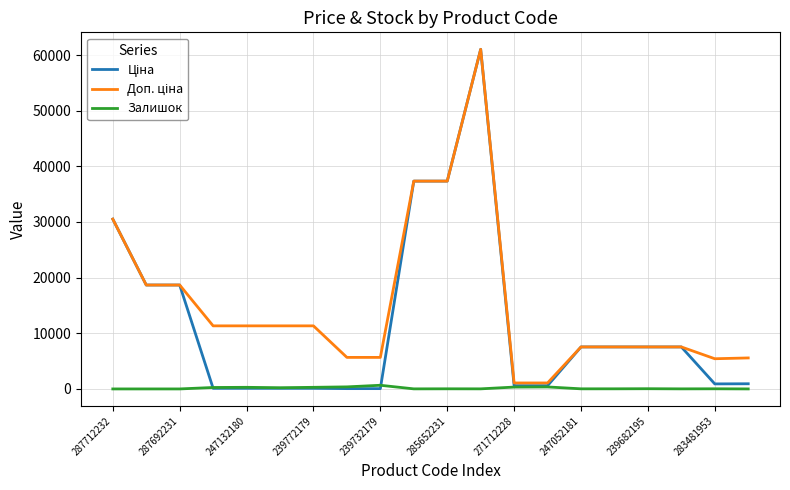

At which category does the chart reach its minimum across all series?

287712232